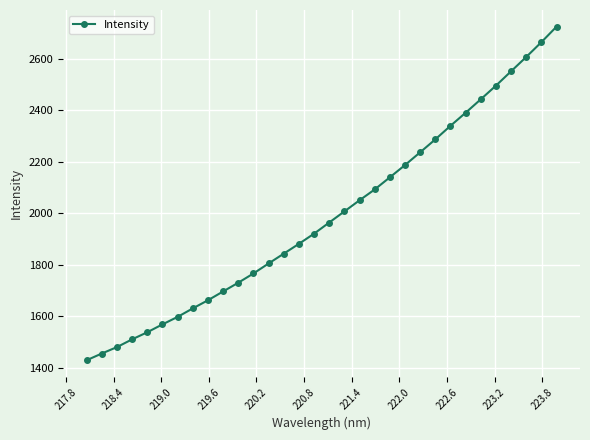

What is the difference between the second highest and minimum values?

1235.3